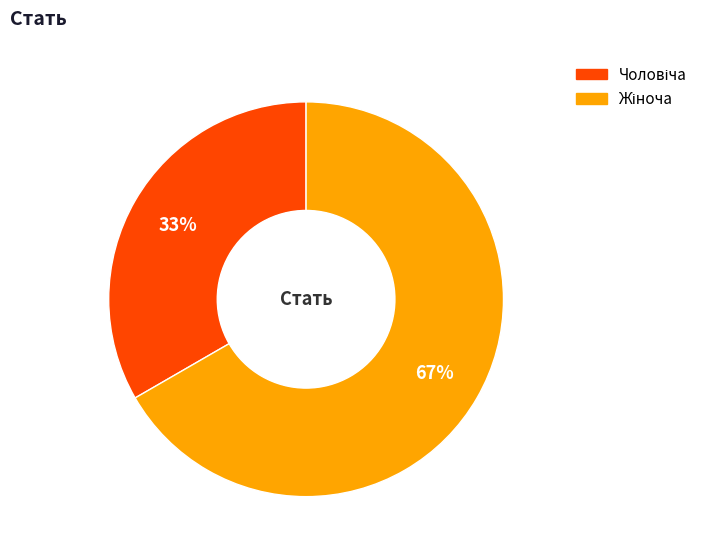

To the nearest percent, what is the average slice percentage?

50%